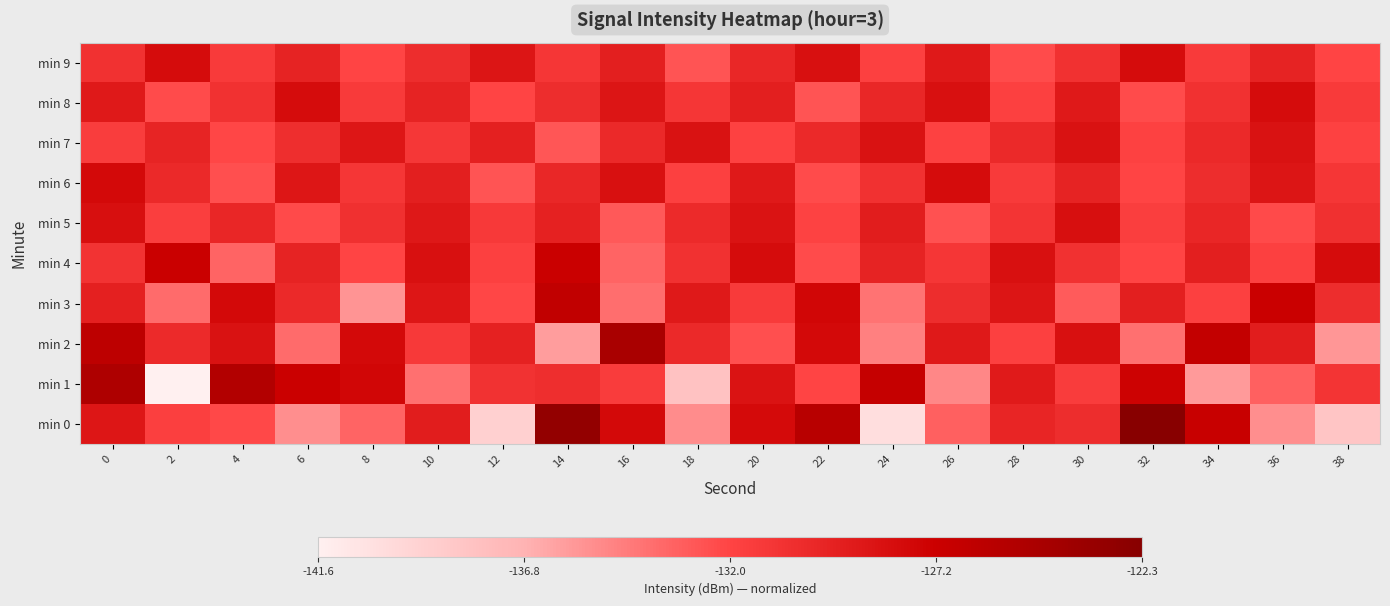

Which series has the largest range (max minus min)?

min 0